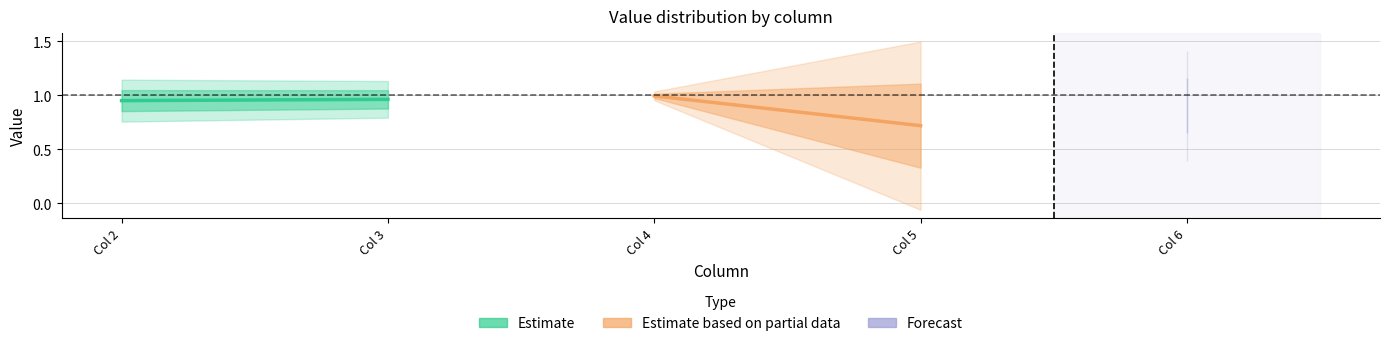

List the series in order of their peak value, highest first.

Estimate, Estimate based on partial data, Forecast